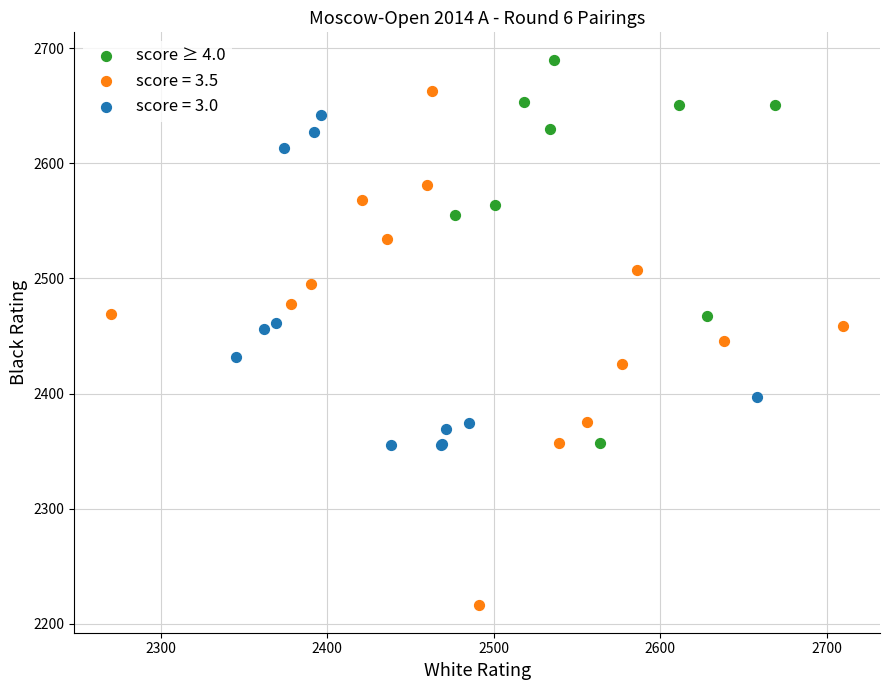

Which series reaches the maximum Y coordinate?

score ≥ 4.0